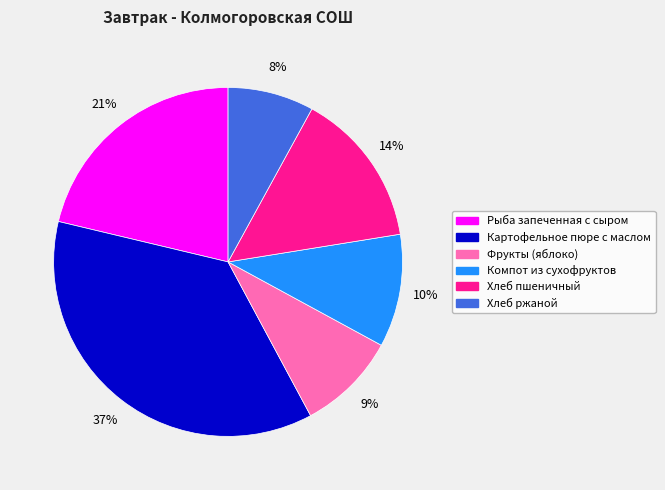

Is it true that Картофельное пюре с маслом is 47% of the pie?

False